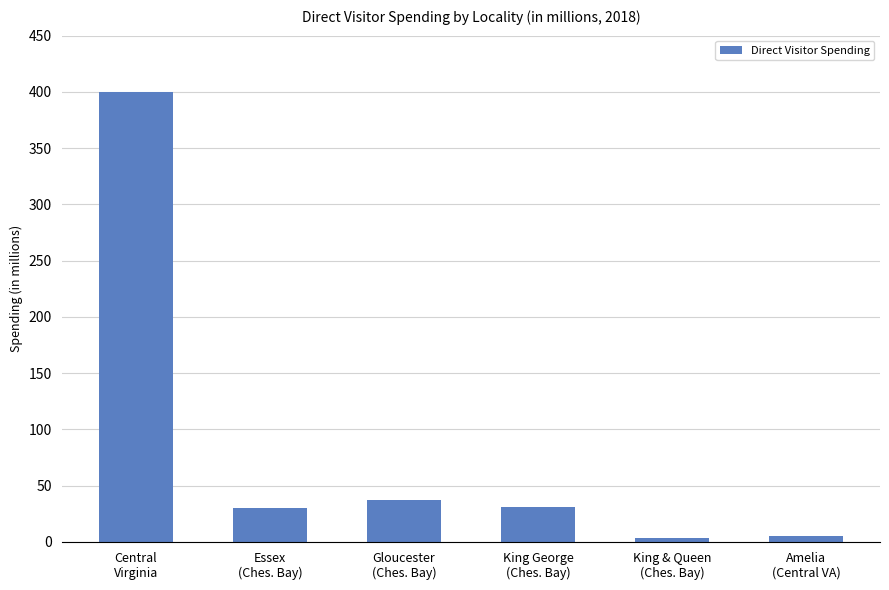

Are the bars grouped side by side (vs. stacked)?

No